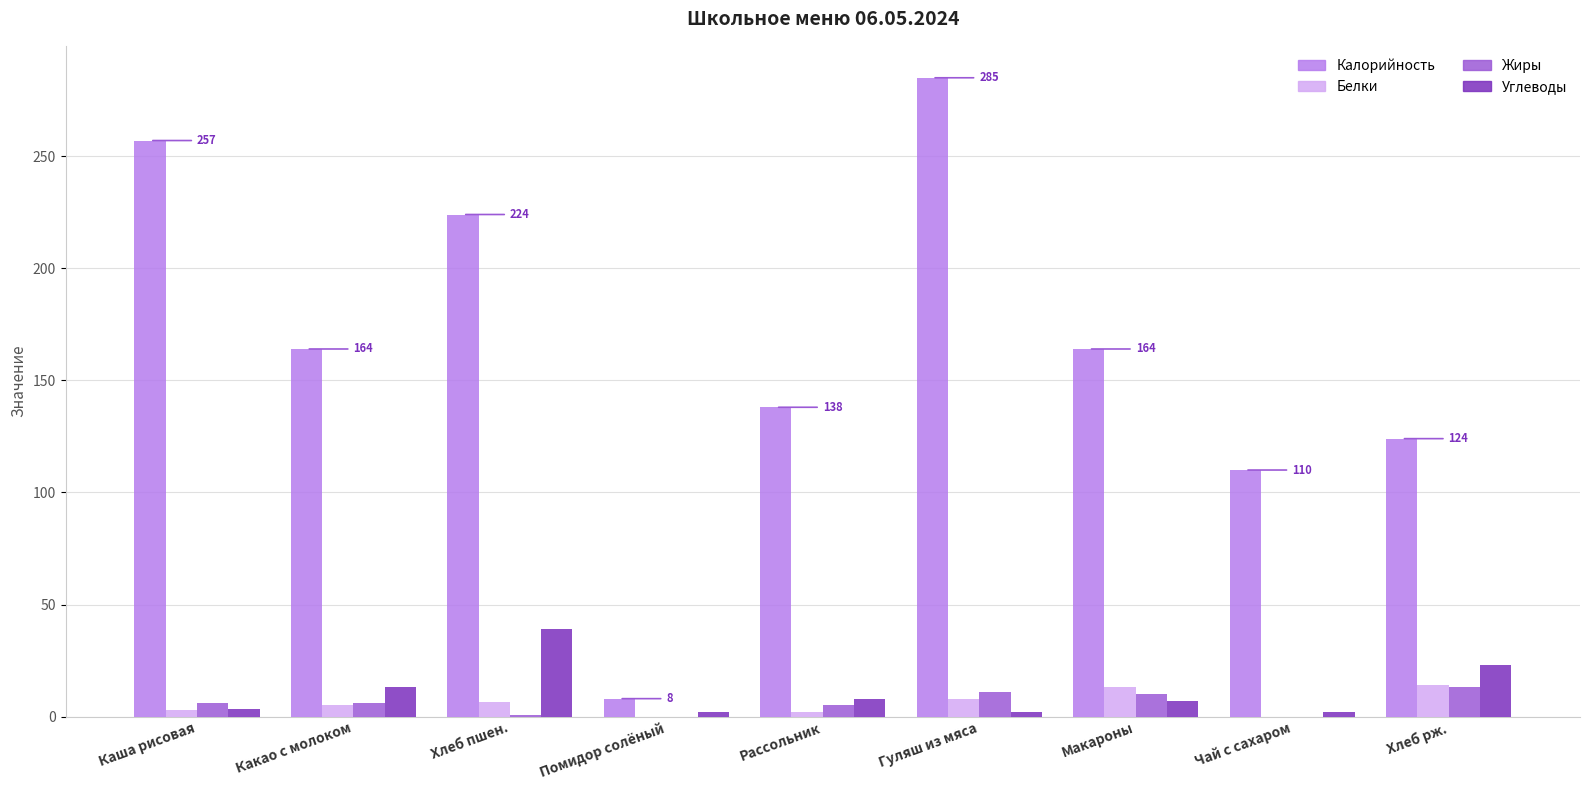

Which category has the highest value in the Углеводы series?

Хлеб пшен.